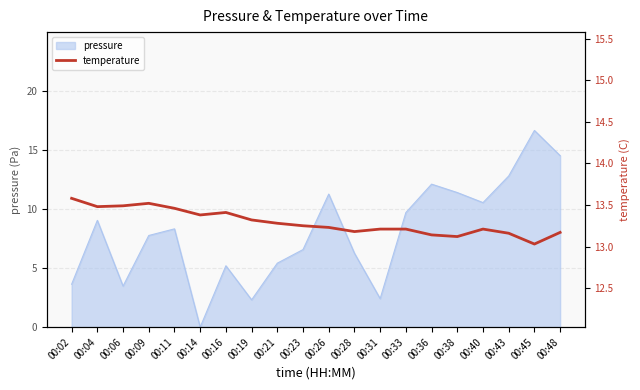

The chart shows a value of 6.1 at 00:33. True or false?

False